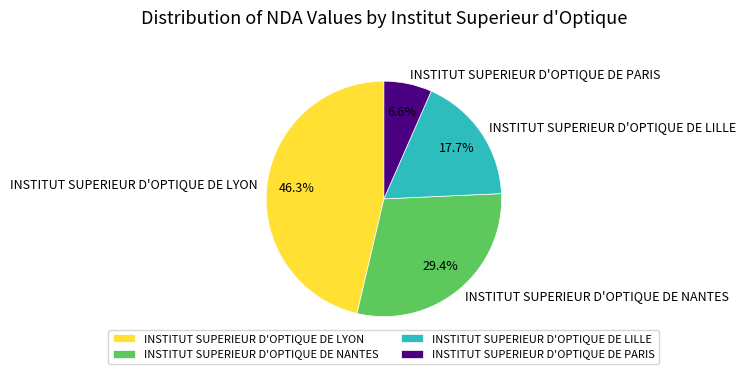

To the nearest percent, what portion does INSTITUT SUPERIEUR D'OPTIQUE DE PARIS represent?

7%